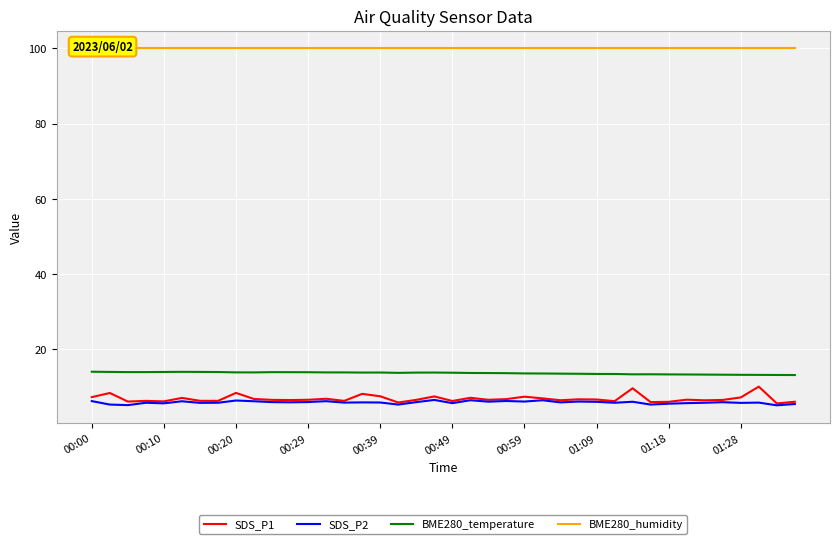

What is the highest value of the SDS_P2 series?

6.5